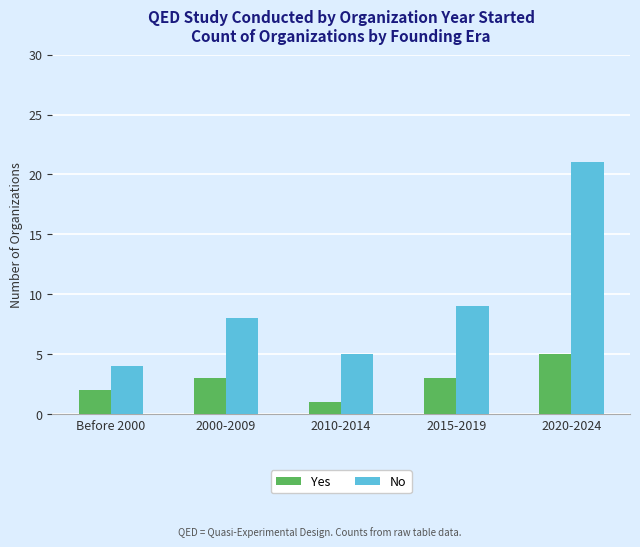

Which series has the widest spread of values?

No